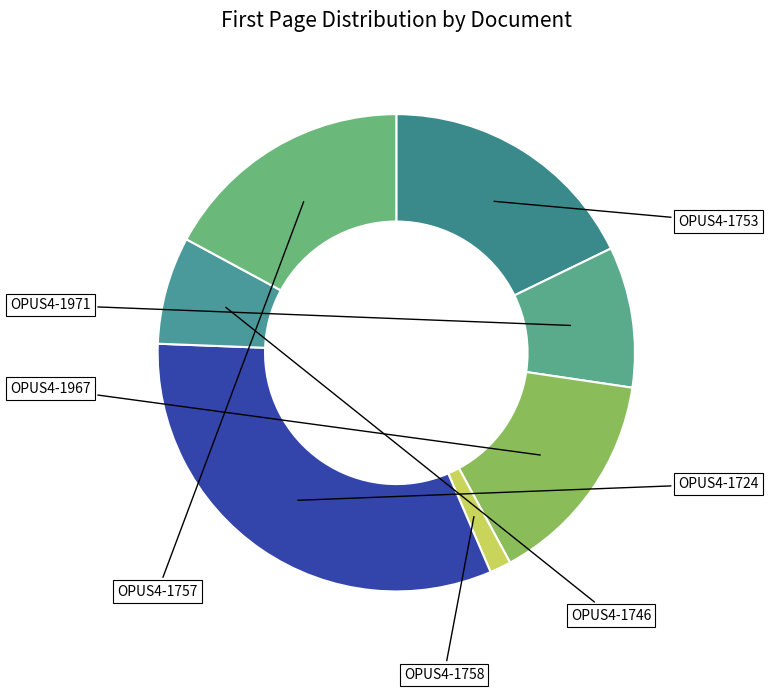

How many segments does this pie chart have?

7